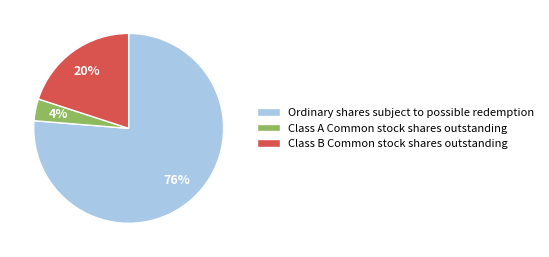

True or false: Class A Common stock shares outstanding accounts for 4% of the total.

True